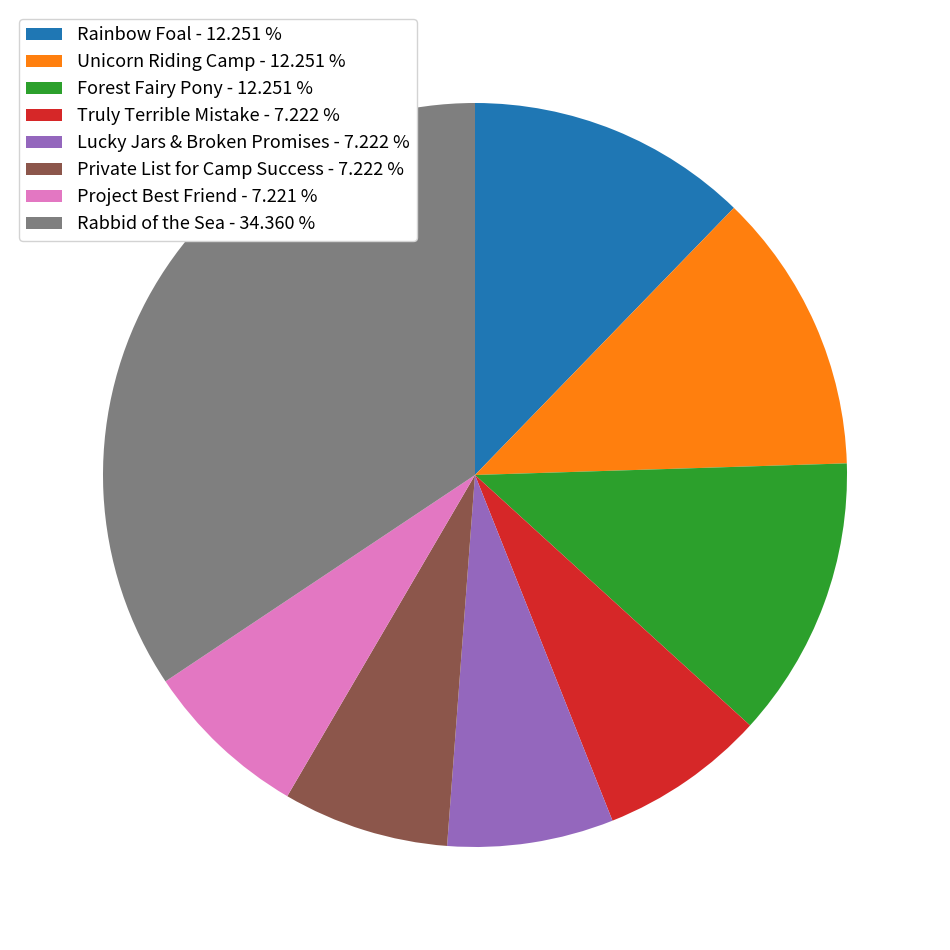

Does Forest Fairy Pony represent more than half of the total?

No